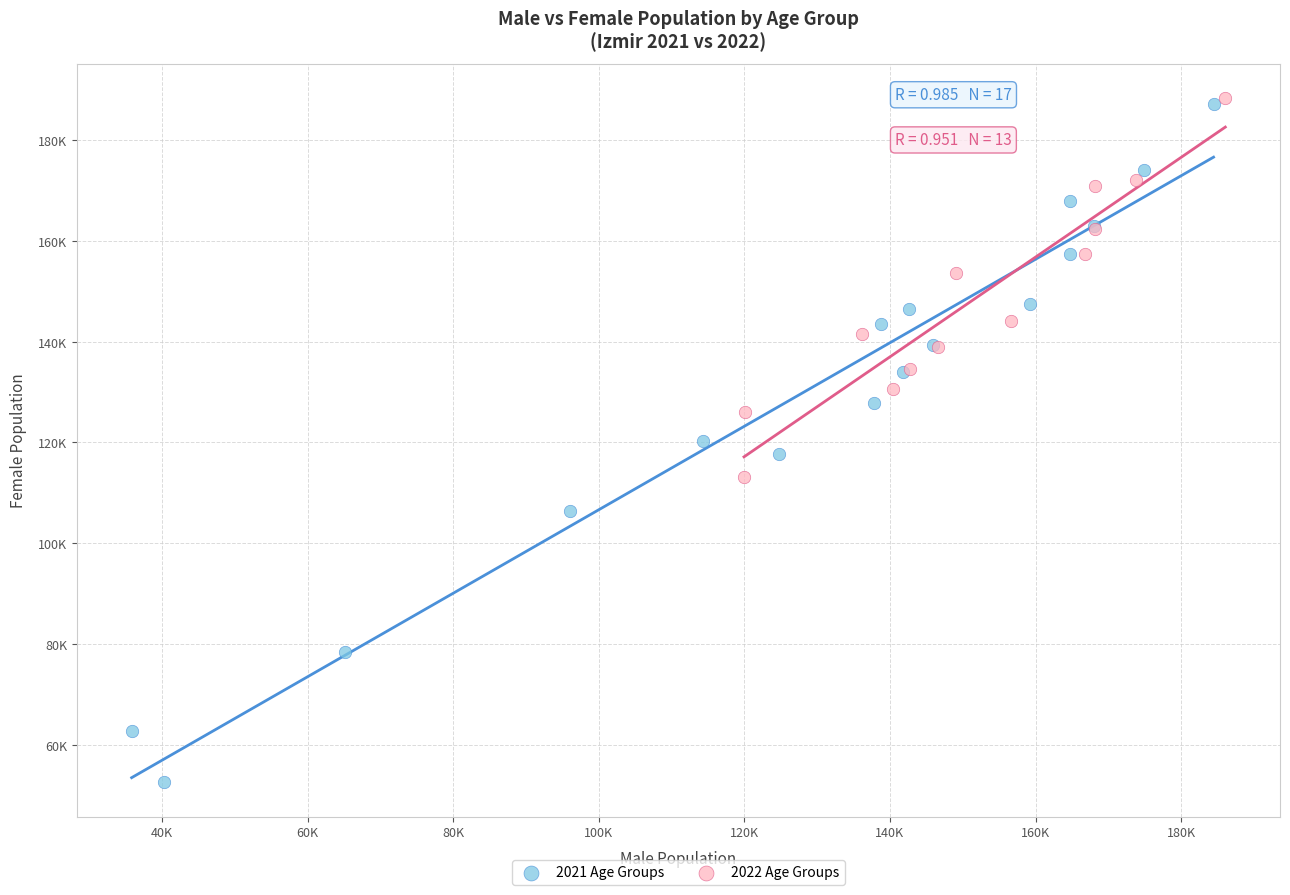

What are all the series names shown in the legend?

2021 Age Groups, 2022 Age Groups